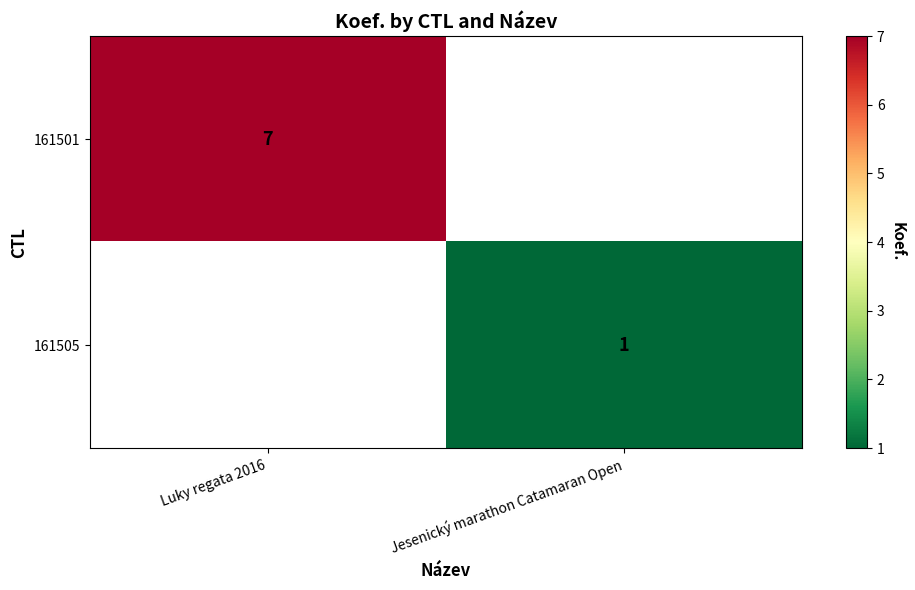

Where is 161501 nearest to the value 7?

Luky regata 2016